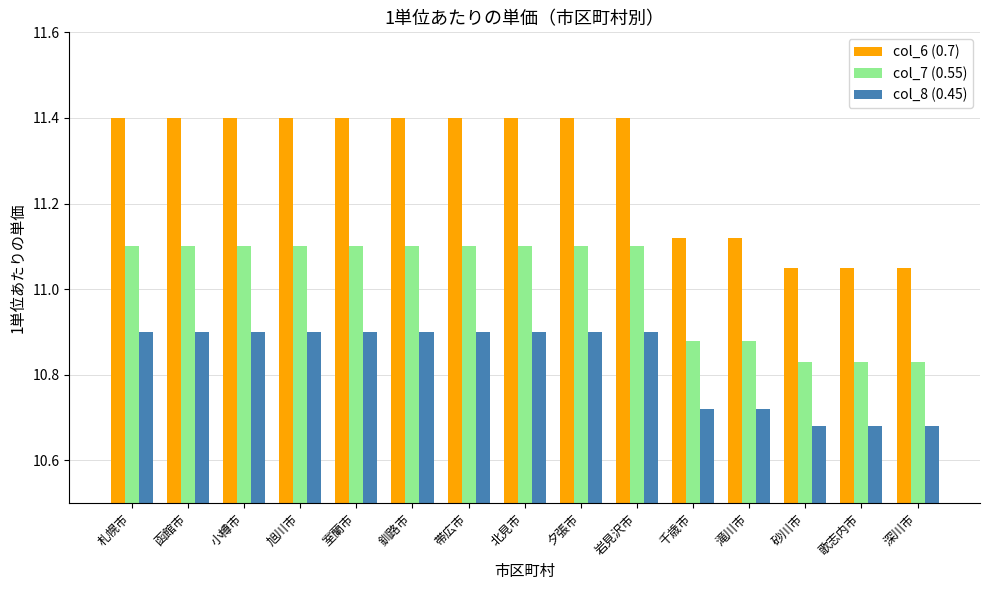

How many bars are there in each group?

3